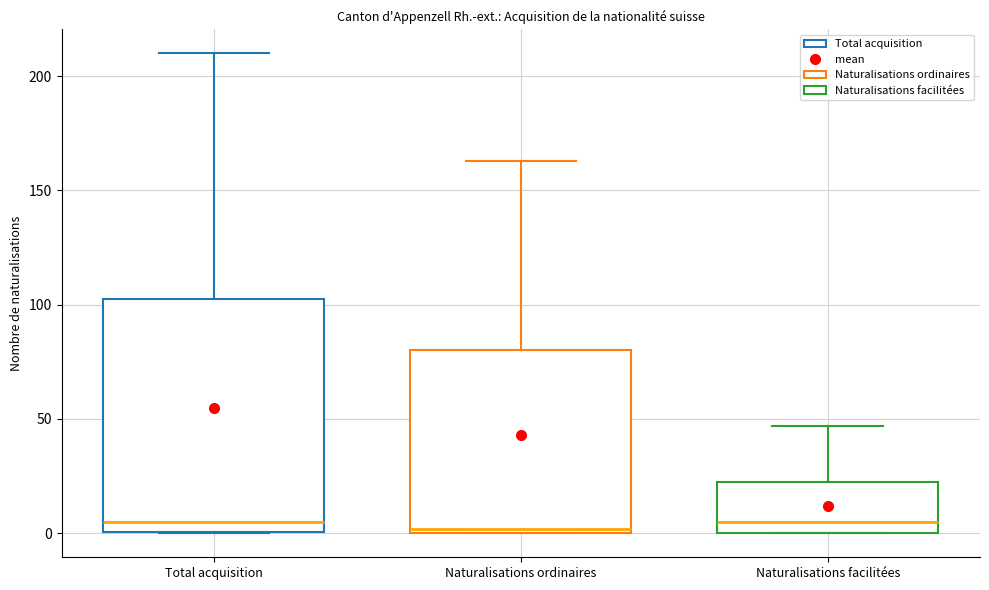

Reading left to right, read every box against the y-axis: the position of its median line, the range the box covers, and the ends of its whiskers. The values are not printed on the chart, so give them approximately, as read against the axis.

Total acquisition: median 5, box 0 to 105, whiskers 0 to 210
Naturalisations ordinaires: median 0 (just above the box's lower edge), box 0 to 80, whiskers 0 to 165
Naturalisations facilitées: median 5, box 0 to 25, whiskers 0 to 45